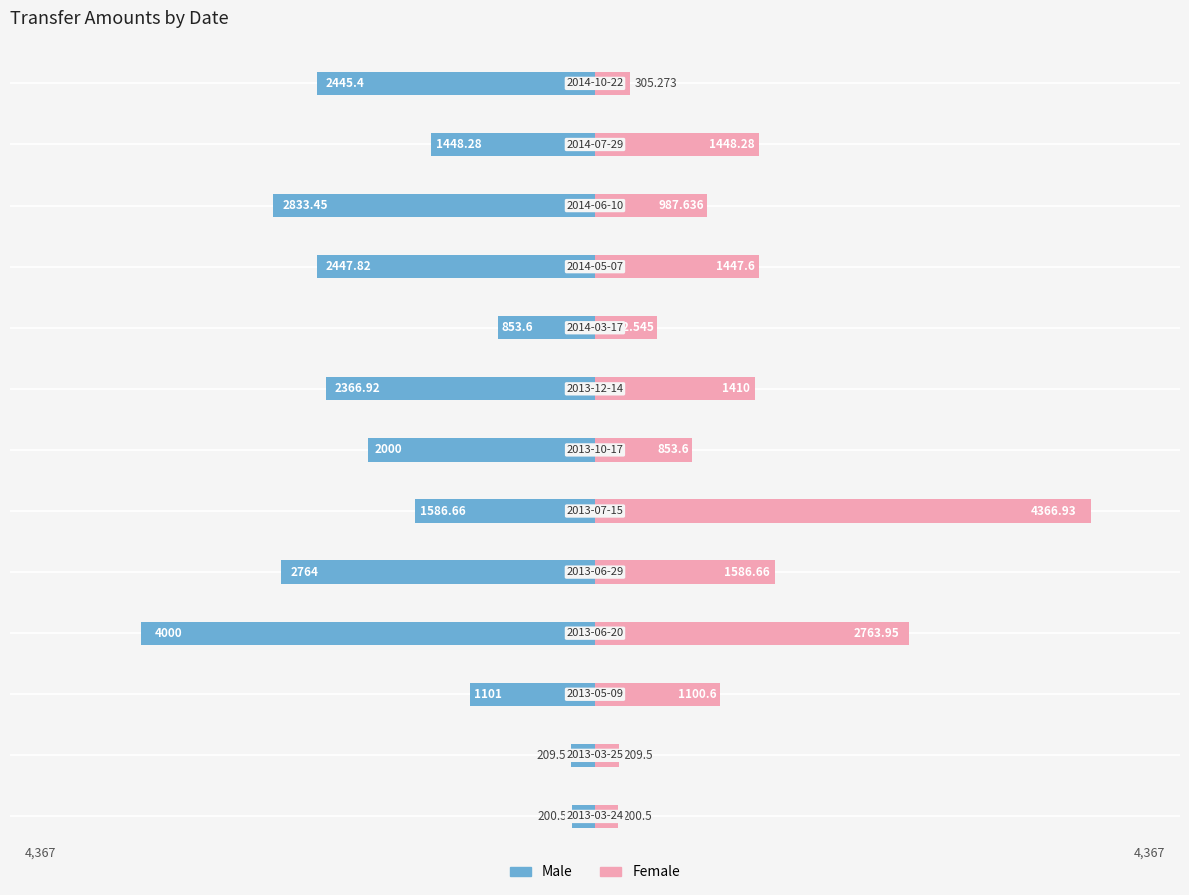

True or false: Female has a value of 743.8 at 11.

False